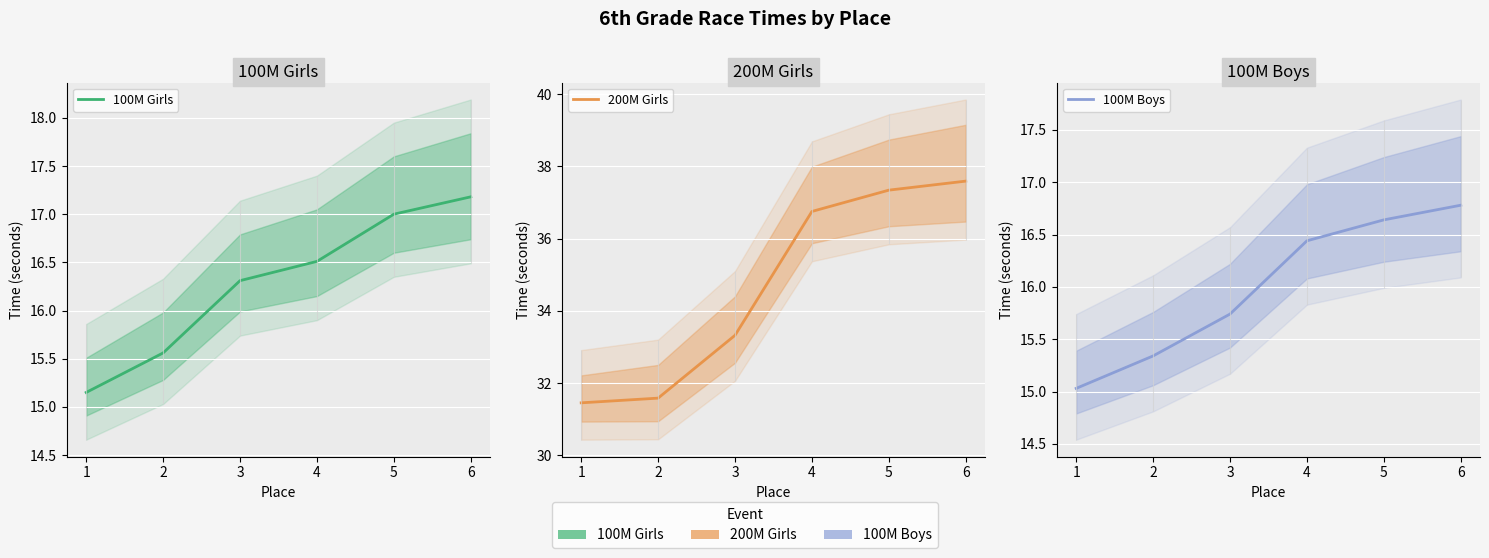

True or false: 100M Boys and 200M Girls cross at least once.

False